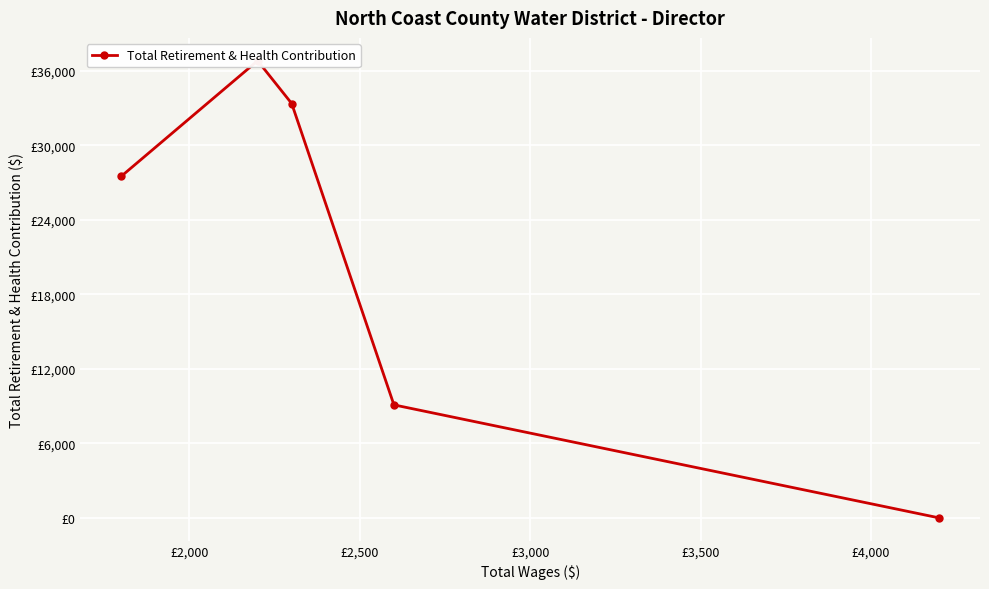

How many data points are above 27503?

2